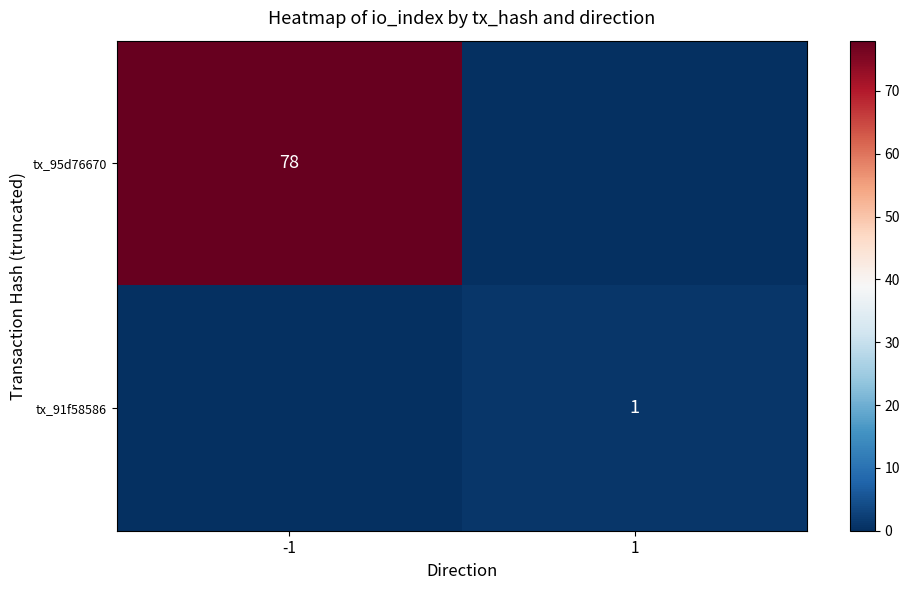

The tx_95d76670 series shows 42 at -1. True or false?

False